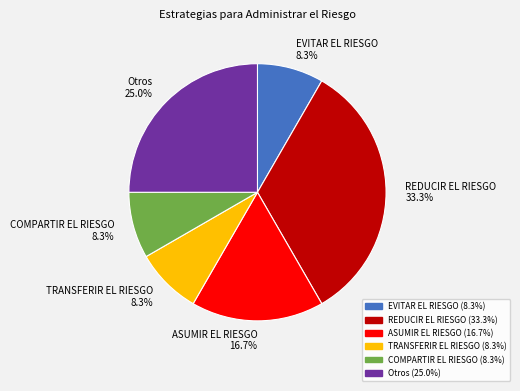

Count the number of slices in the pie.

6